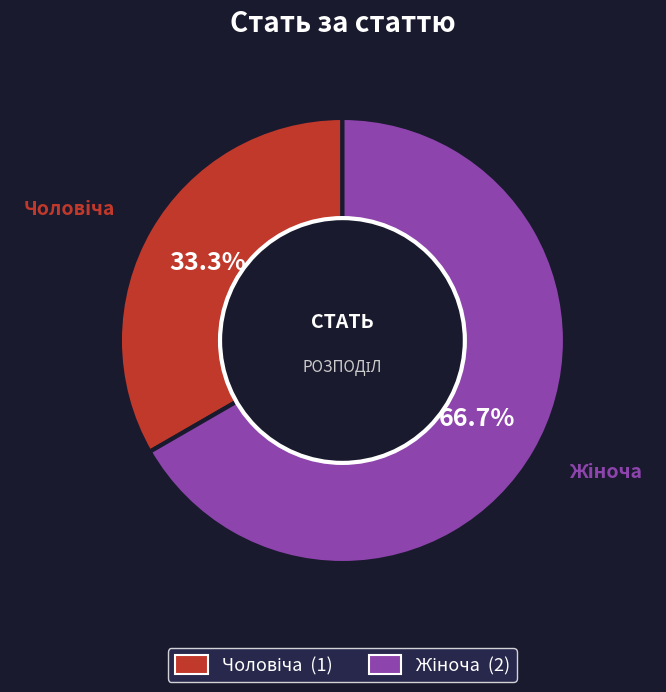

Is there any slice that represents more than half of the pie?

Yes